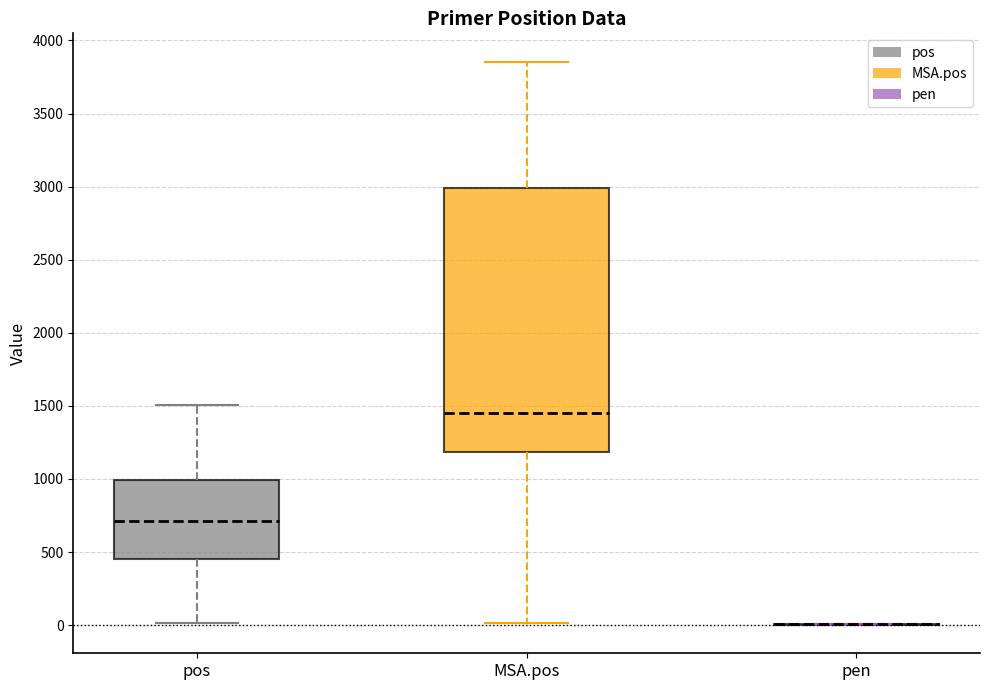

Where does the lower whisker of the box for pos end on the y-axis? The values are not printed on the chart, so give them approximately, as read against the axis.

0